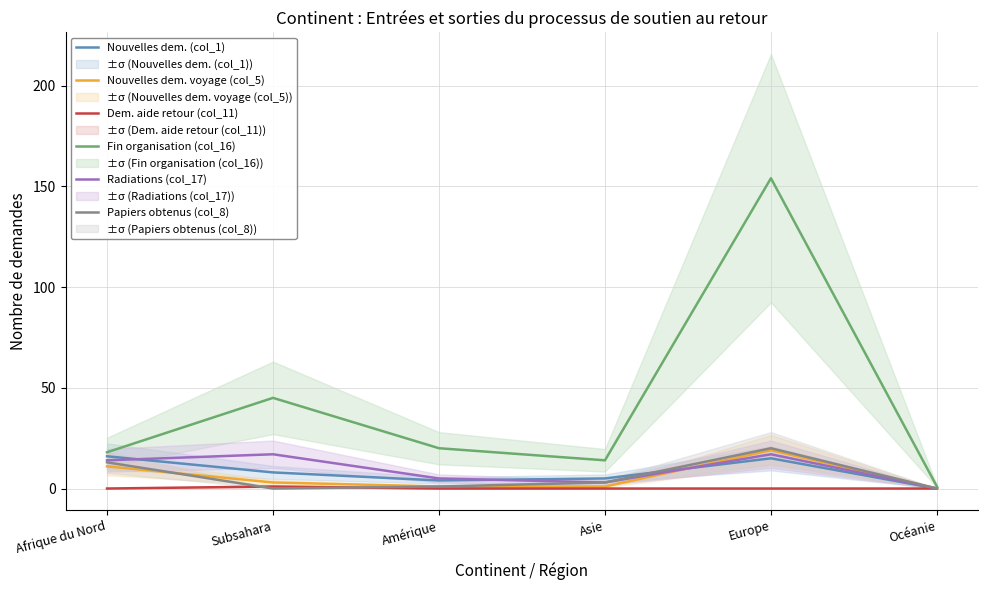

Rank the categories by Papiers obtenus (col_8) value from highest to lowest.

Europe, Afrique du Nord, Asie, Amérique, Subsahara, Océanie